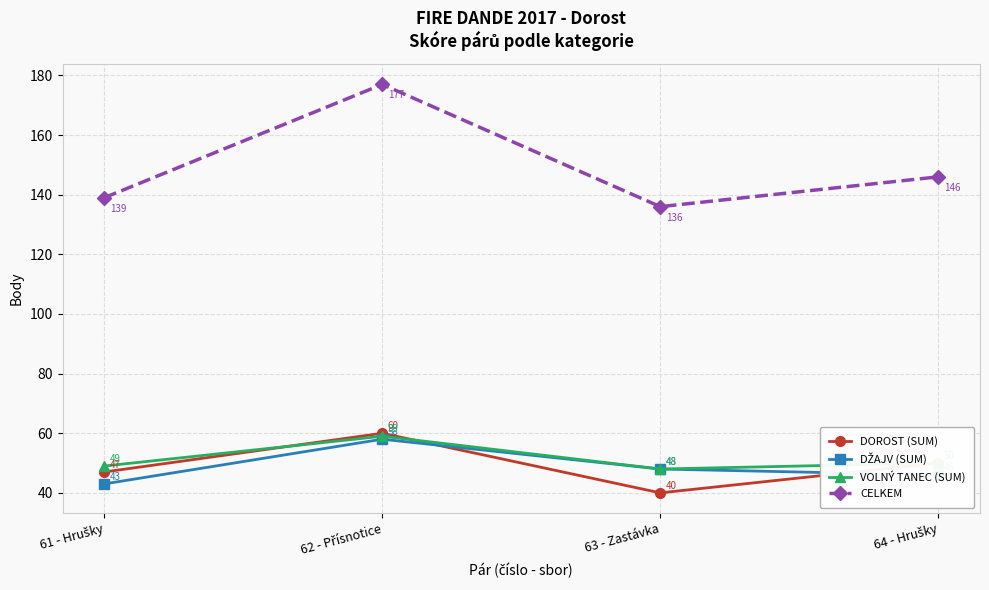

Which series has the widest spread of values?

CELKEM